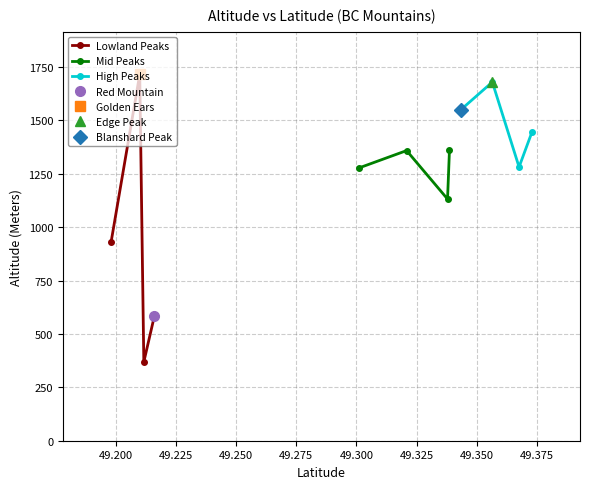

What is the highest value of the Lowland Peaks series?

1716